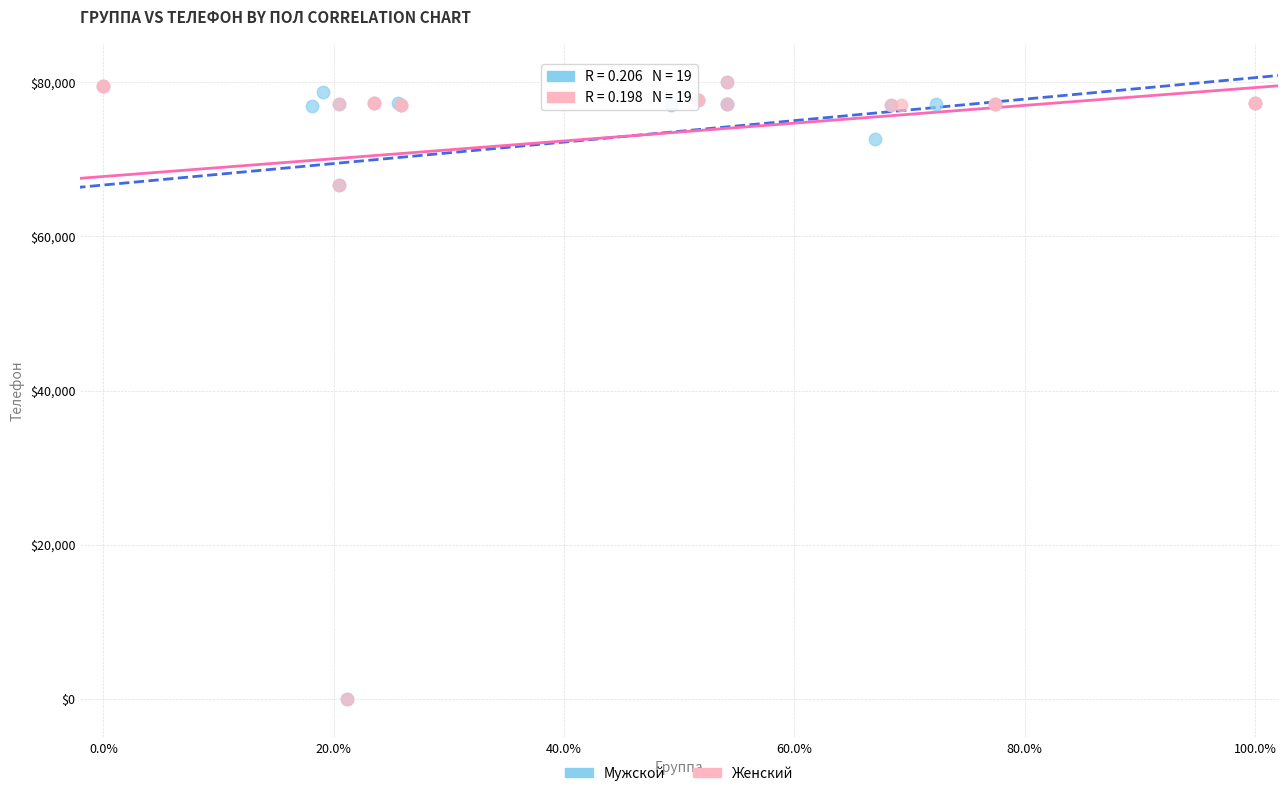

What are all the series names shown in the legend?

Мужской, Женский